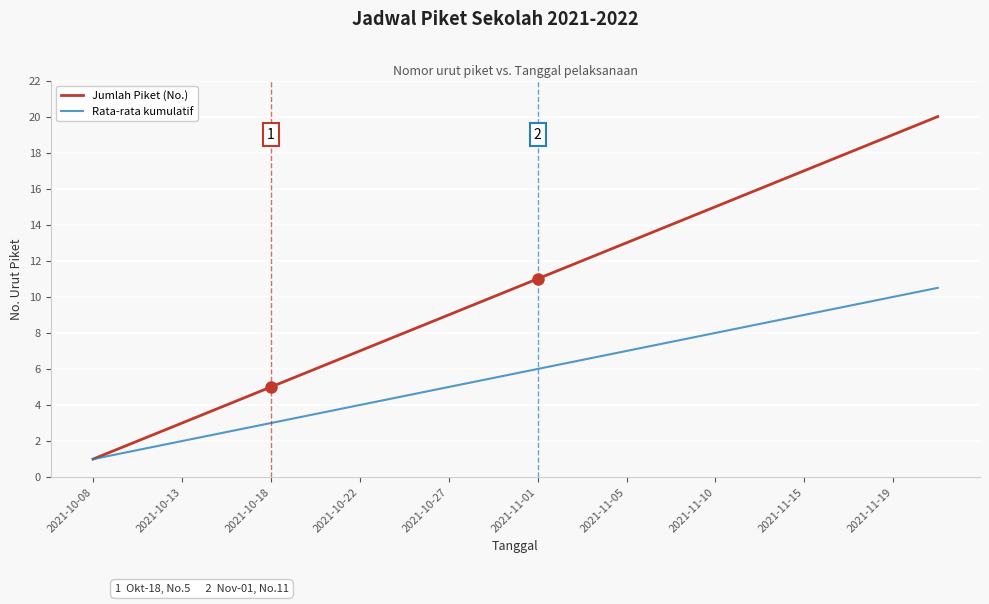

Rank the series by their maximum value, from lowest to highest.

Rata-rata kumulatif, Jumlah Piket (No.)